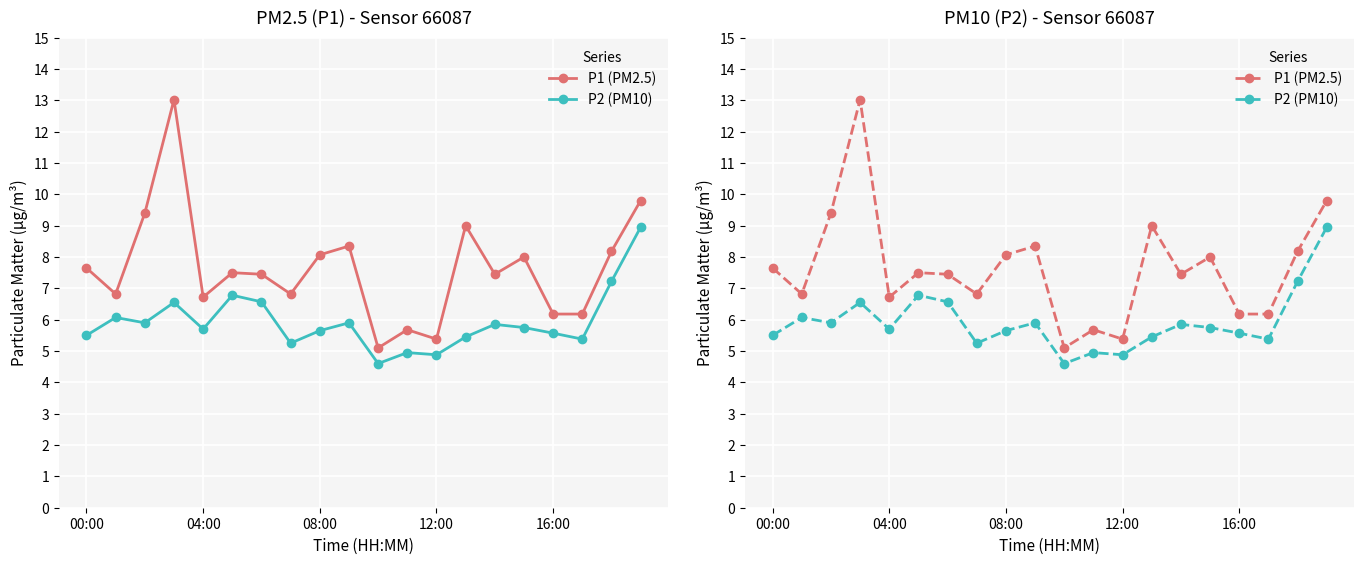

Is this an area chart (filled region under the line)?

No